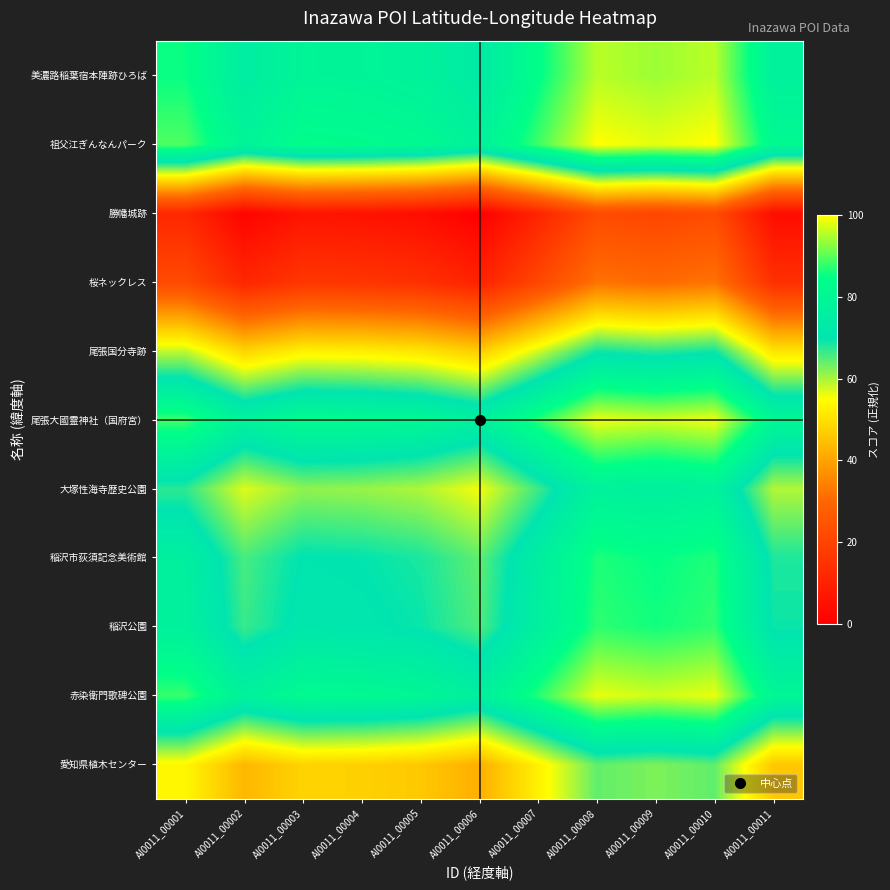

What is the spread (max minus min) of values at AI0011_00006?

77.8